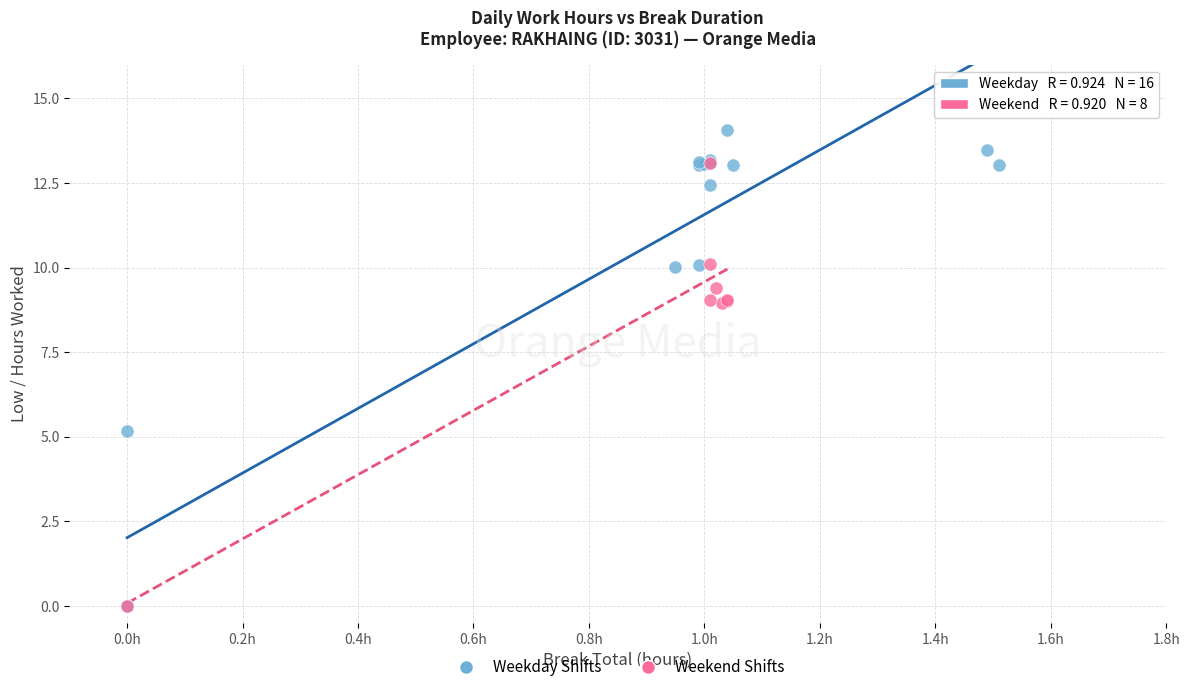

Which series contains the highest Y value?

Weekday Shifts